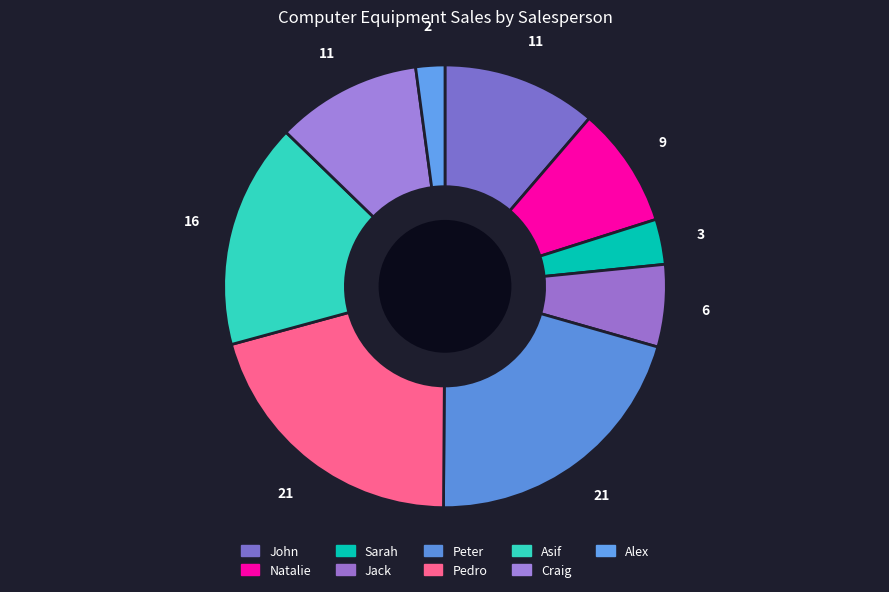

True or false: Asif accounts for 4% of the total.

False